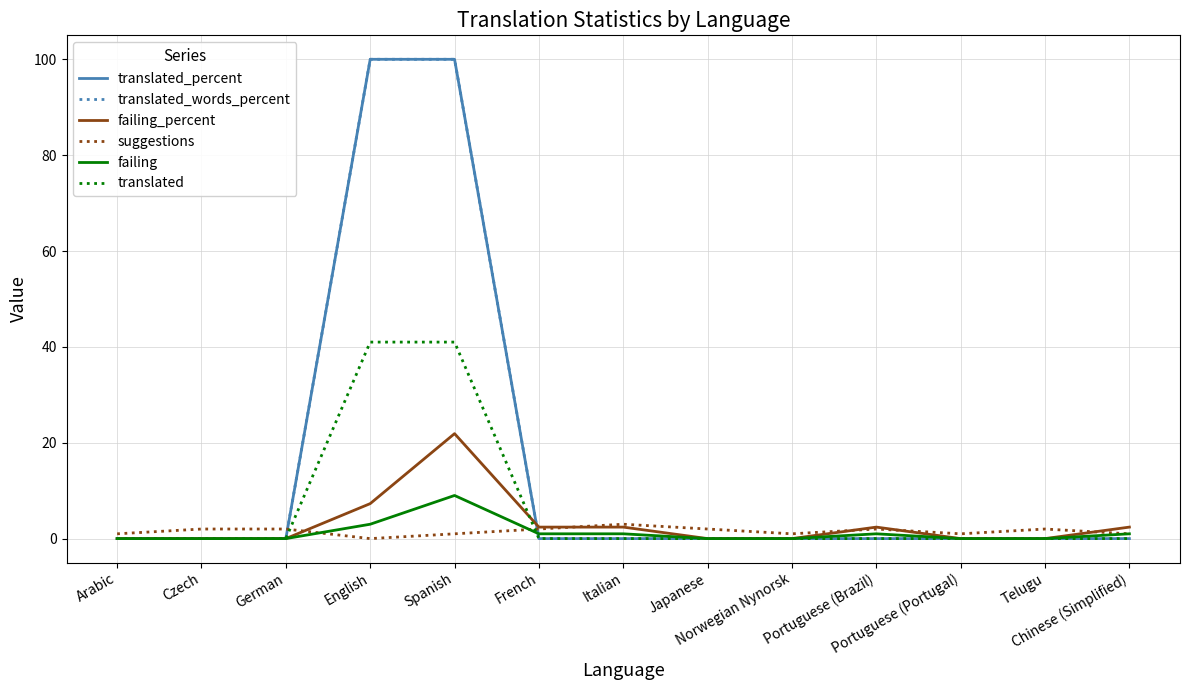

Which series changed the most between Czech and Portuguese (Brazil)?

failing_percent